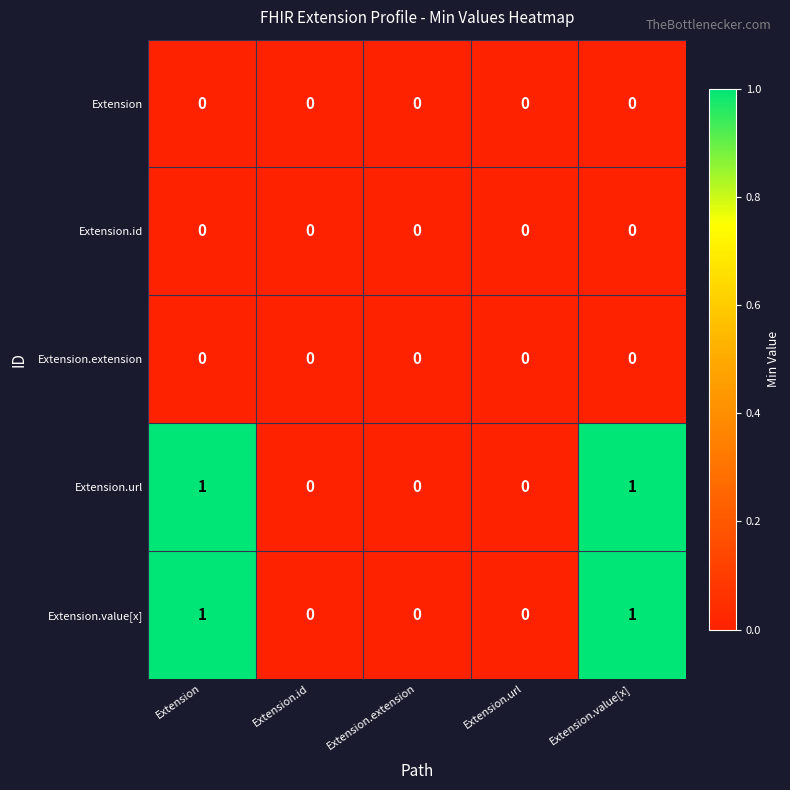

How many positive values does the Extension.value[x] series have?

2